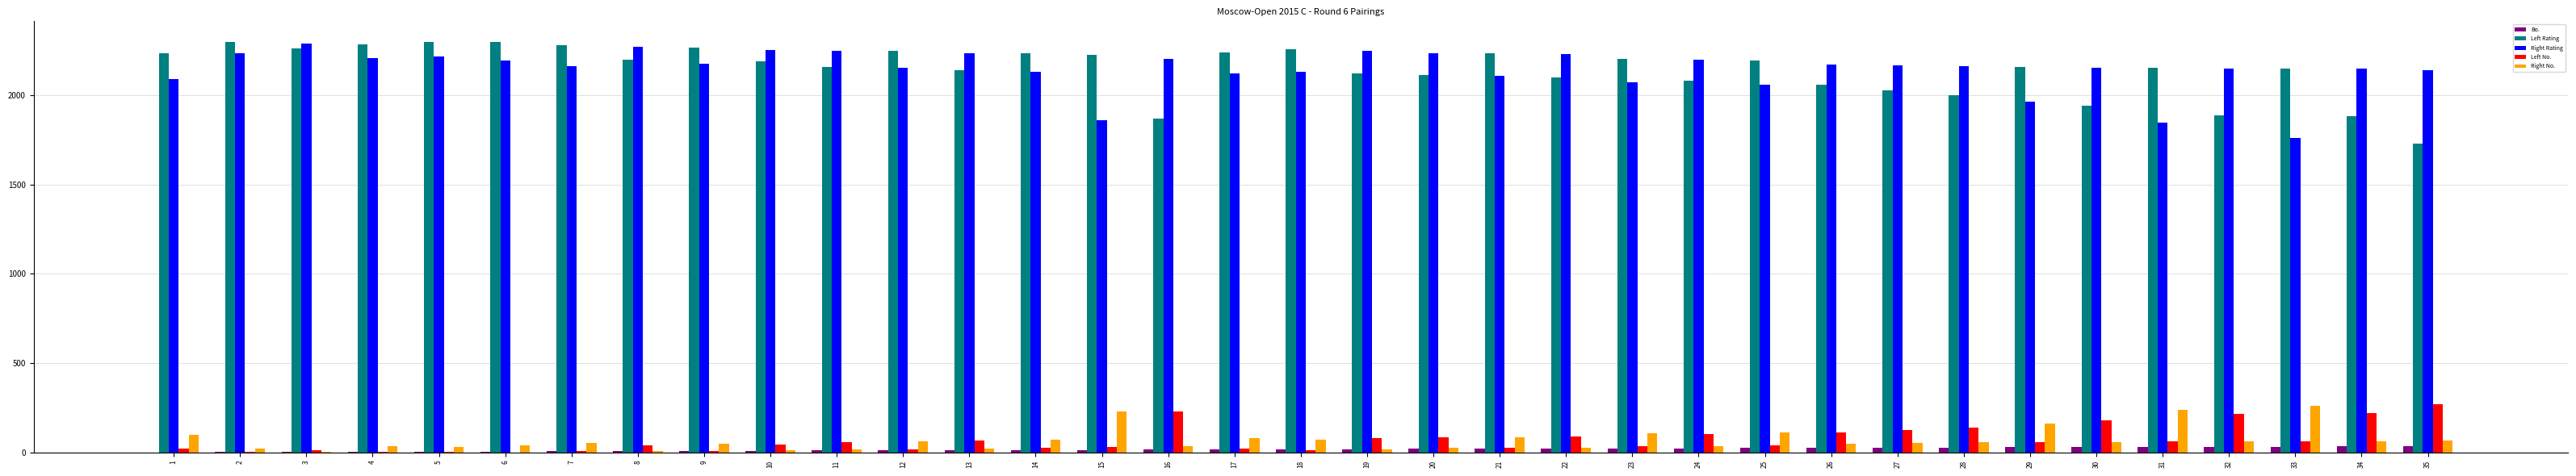

What is the greatest value displayed?

2298